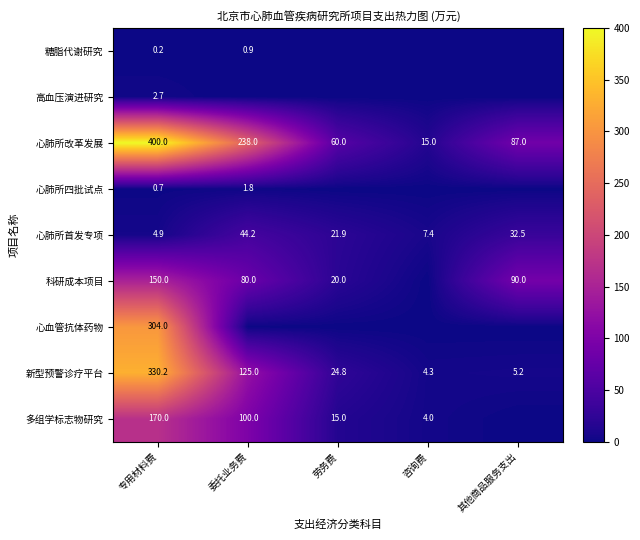

List the labels in order of 新型预警诊疗平台 value, smallest first.

咨询费, 其他商品服务支出, 劳务费, 委托业务费, 专用材料费